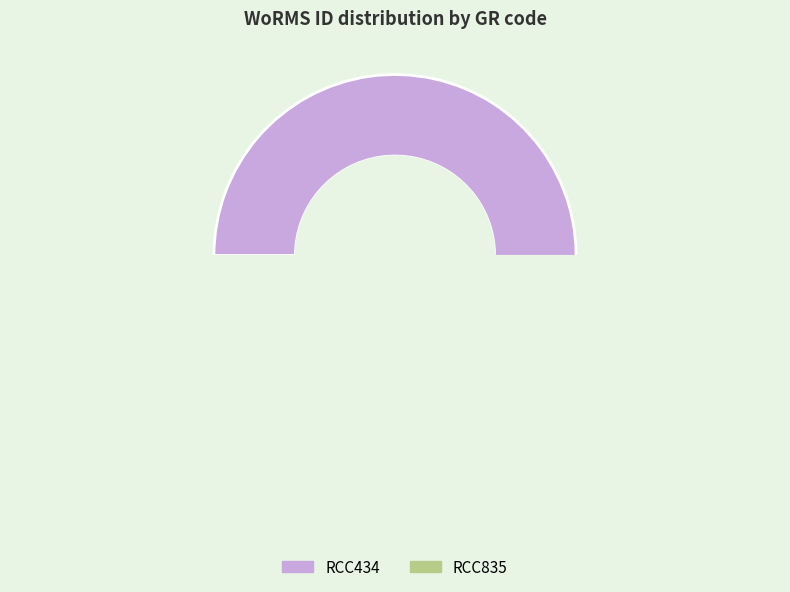

Rank the categories by value from lowest to highest.

RCC835, RCC434